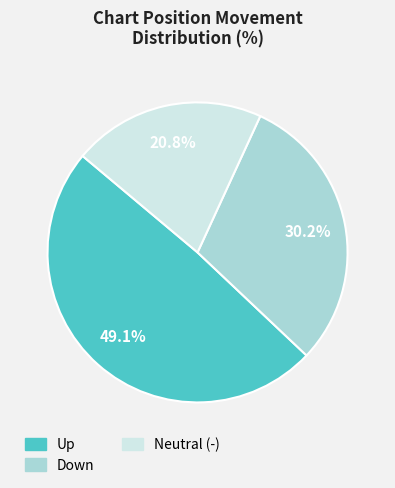

Does any single category account for the majority?

No